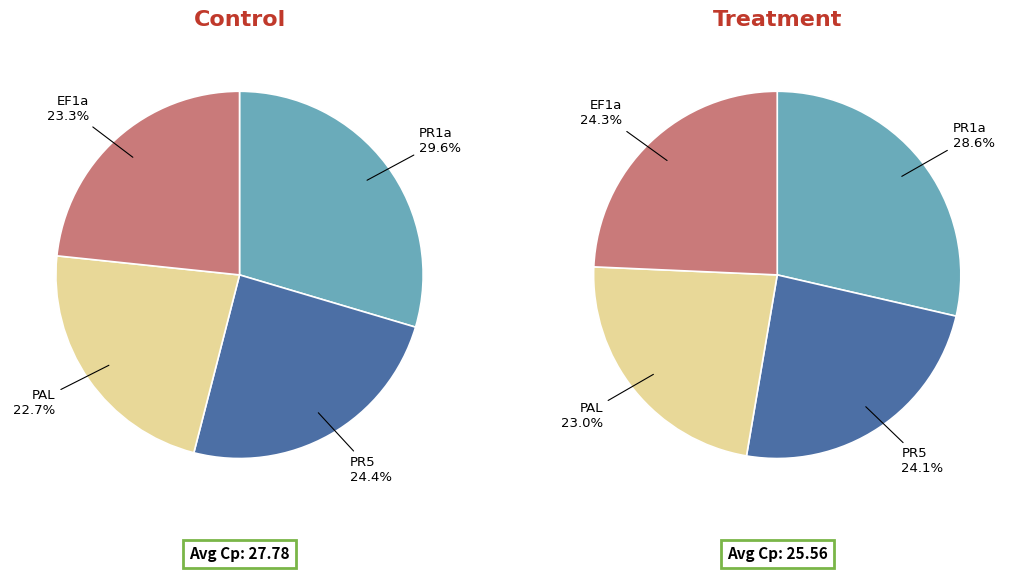

To the nearest percent, what is the difference between the PR5 and PR1a slice percentages?

5%